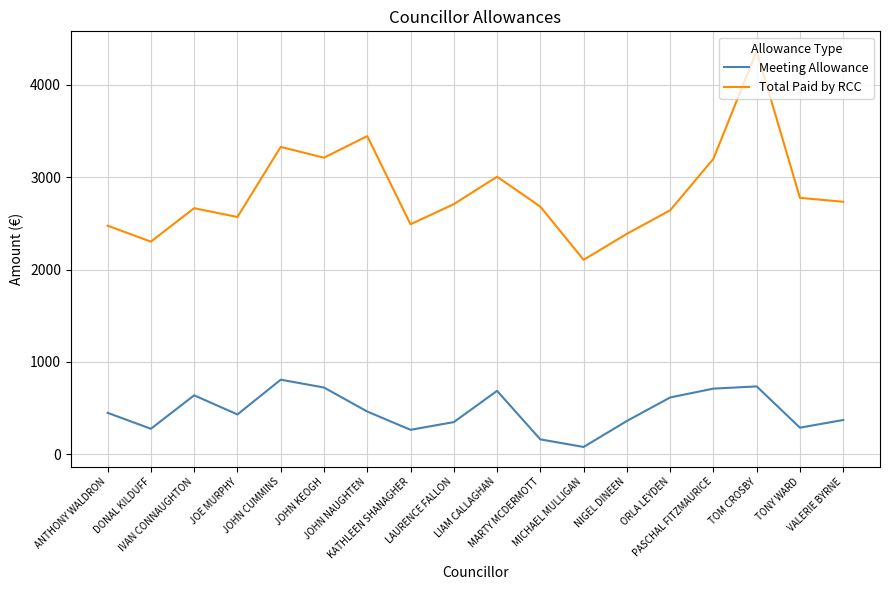

Which series has the largest total across all categories?

Total Paid by RCC